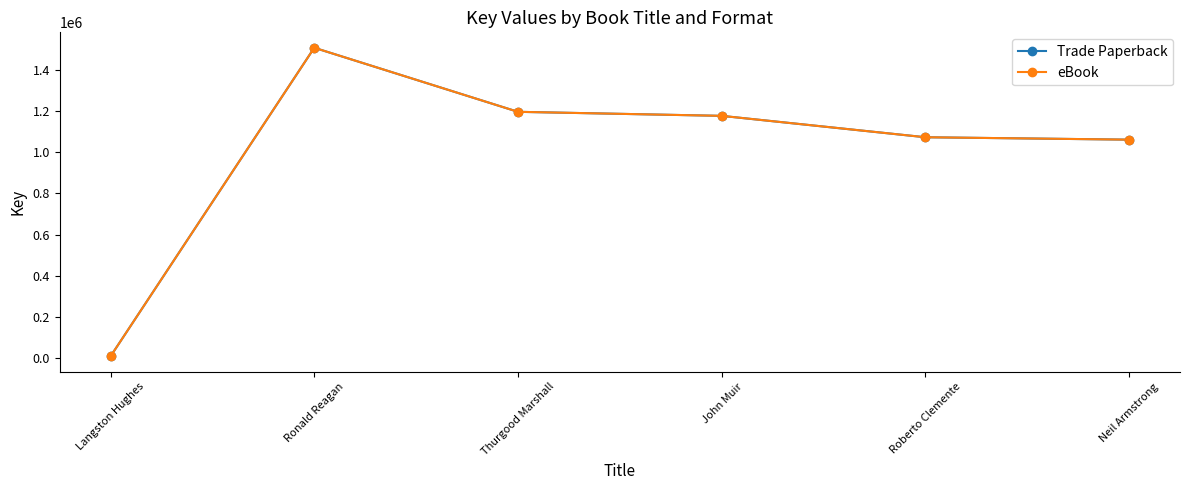

True or false: Trade Paperback and eBook cross at least once.

False